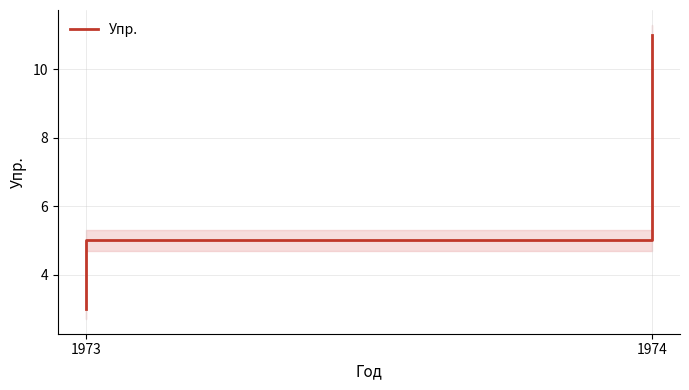

What value does the data have at 1973?

5